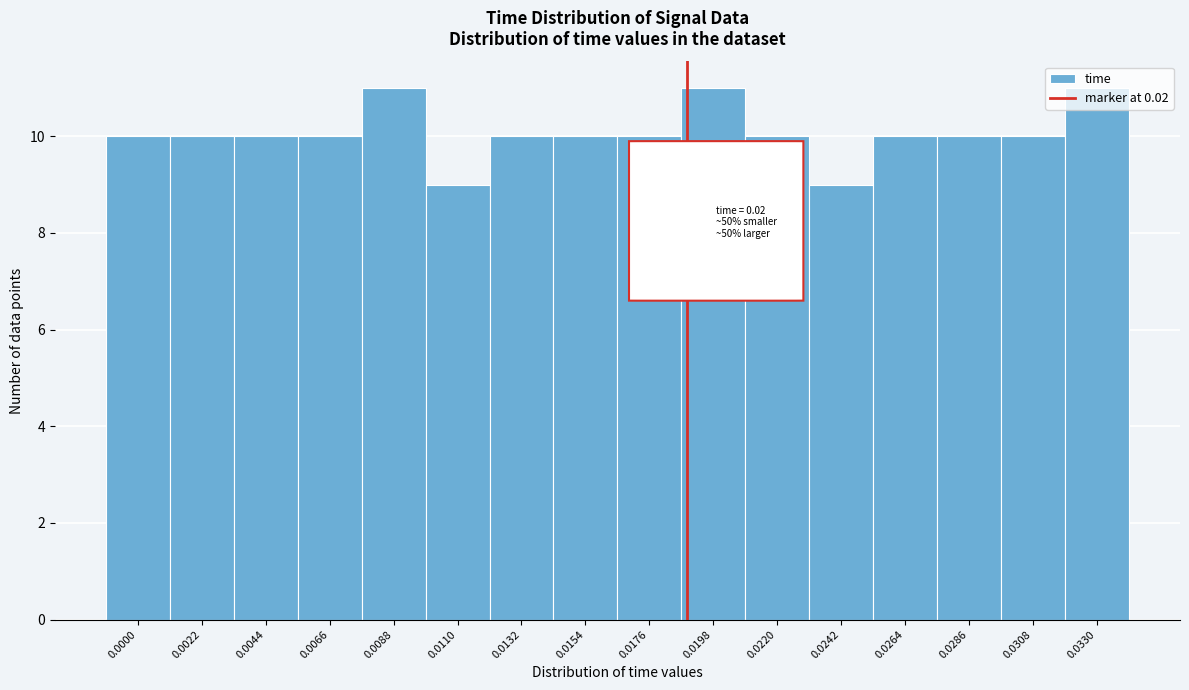

The value at 0.0132 is 3. True or false?

False